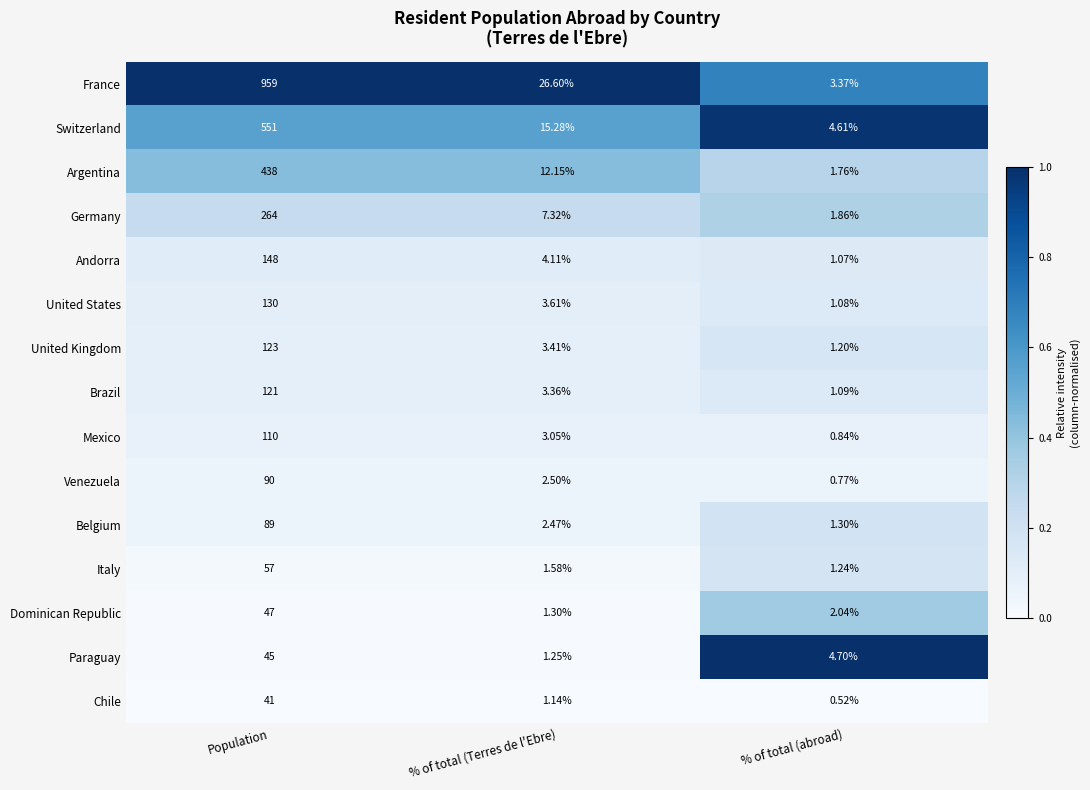

Which series has the largest range (max minus min)?

France